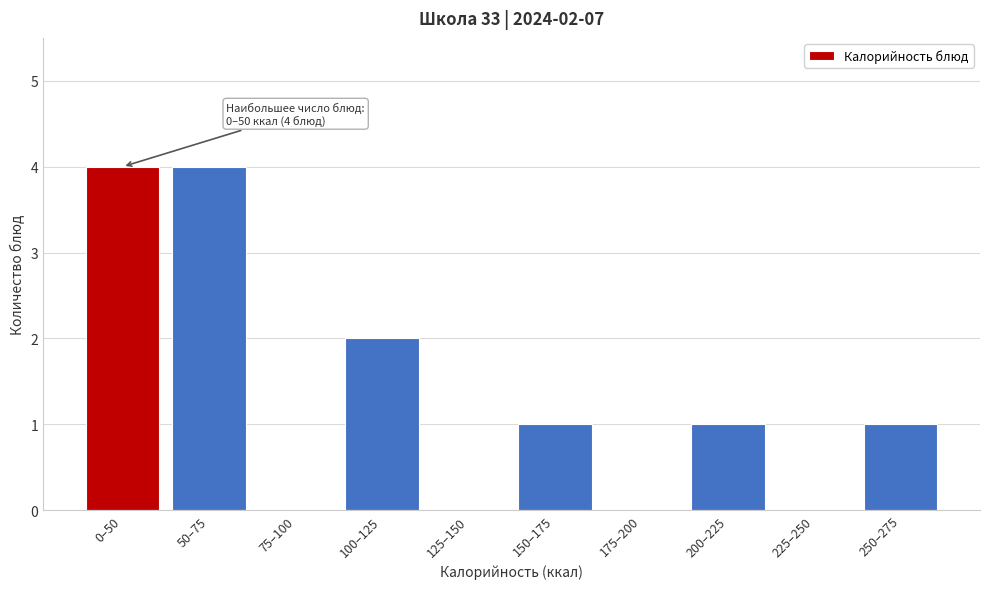

Reading right to left, extract all data points from this chart.

250–275=1	225–250=0	200–225=1	175–200=0	150–175=1	125–150=0	100–125=2	75–100=0	50–75=4	0–50=4